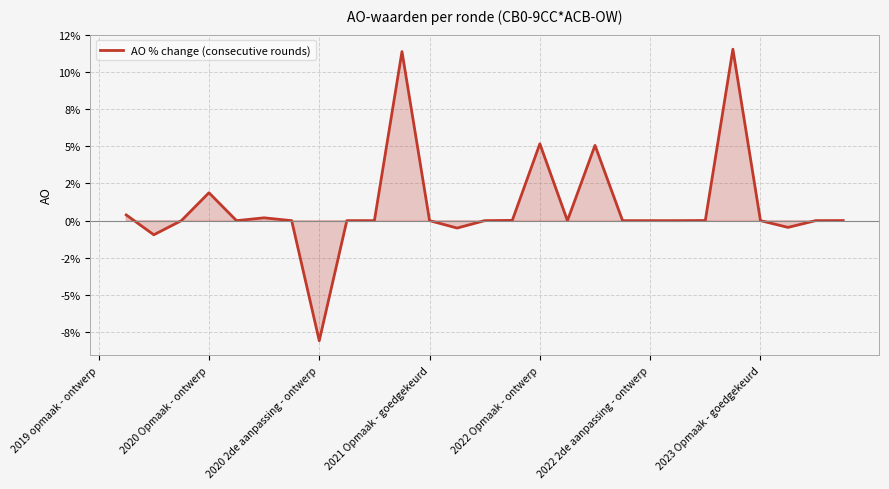

At which label does the data first exceed 0?

2020 Opmaak - ontwerp